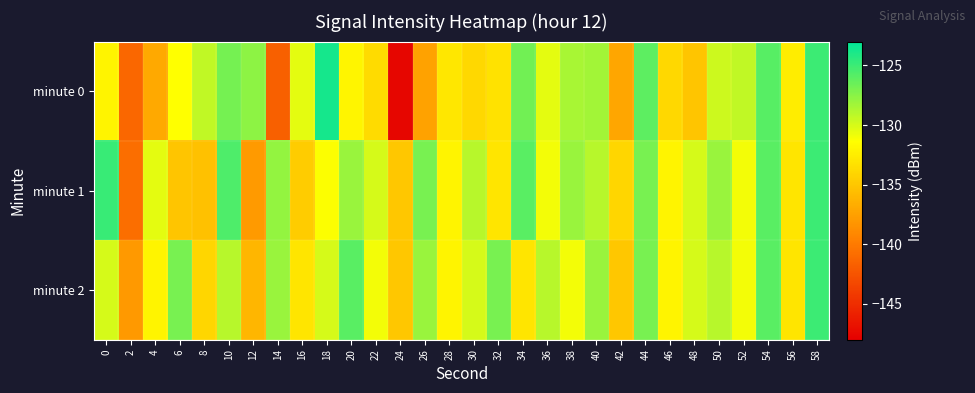

Which has a higher value, 52 or 4?

52